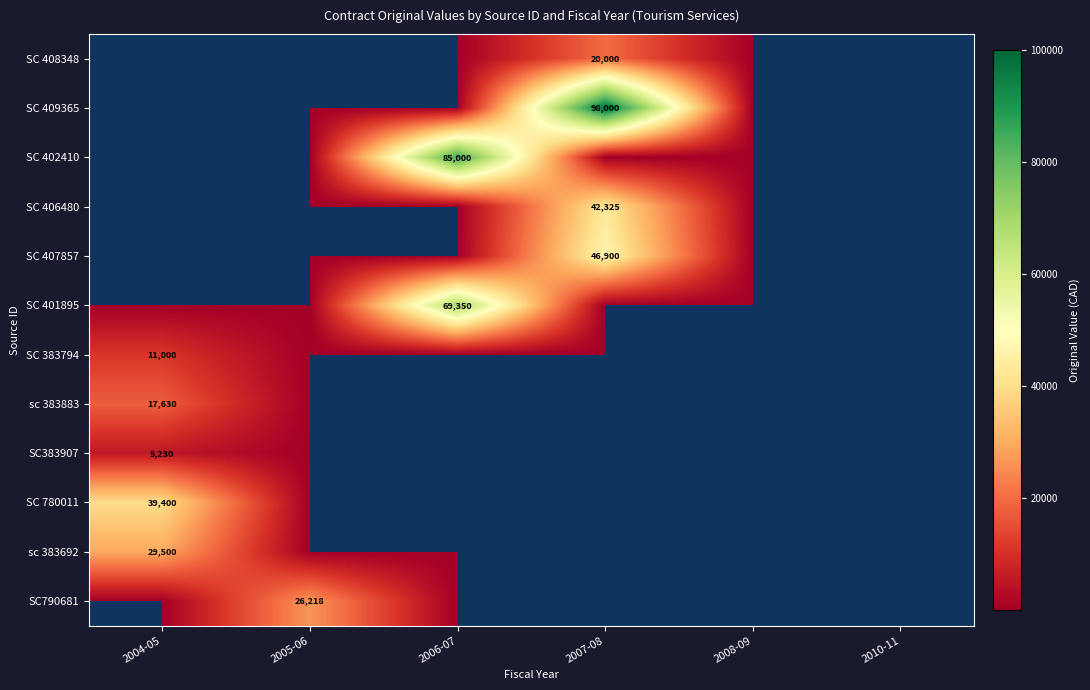

Which series has the largest total across all categories?

SC 409365